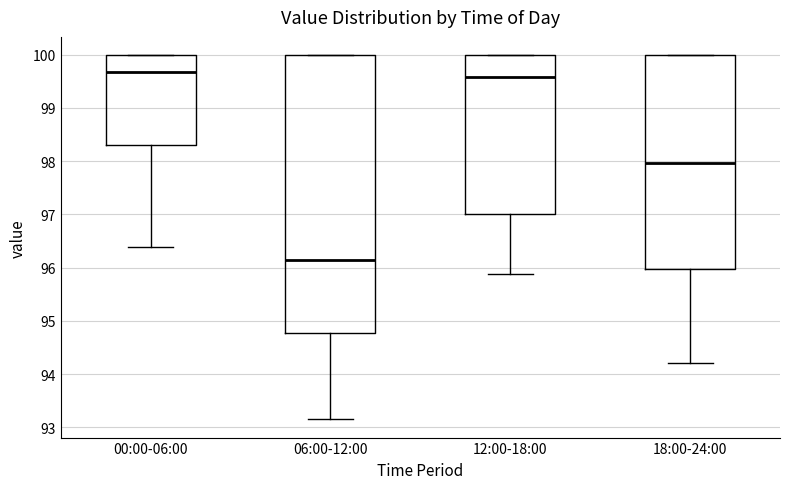

Where is the lower edge of the box for 18:00-24:00 on the y-axis? The values are not printed on the chart, so give them approximately, as read against the axis.

96.0